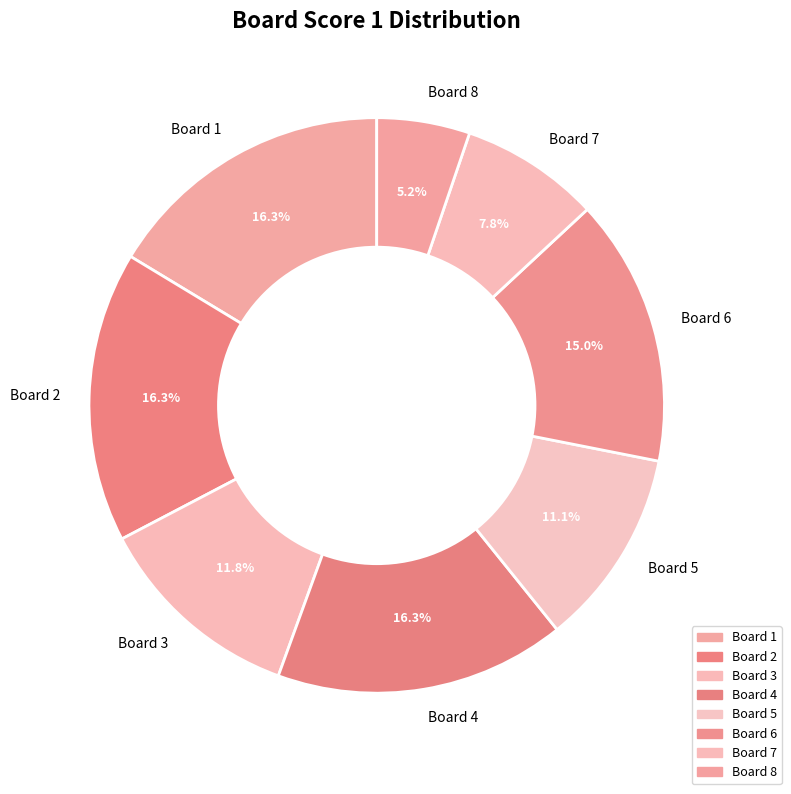

How much of the chart is everything except Board 2?

83.7%